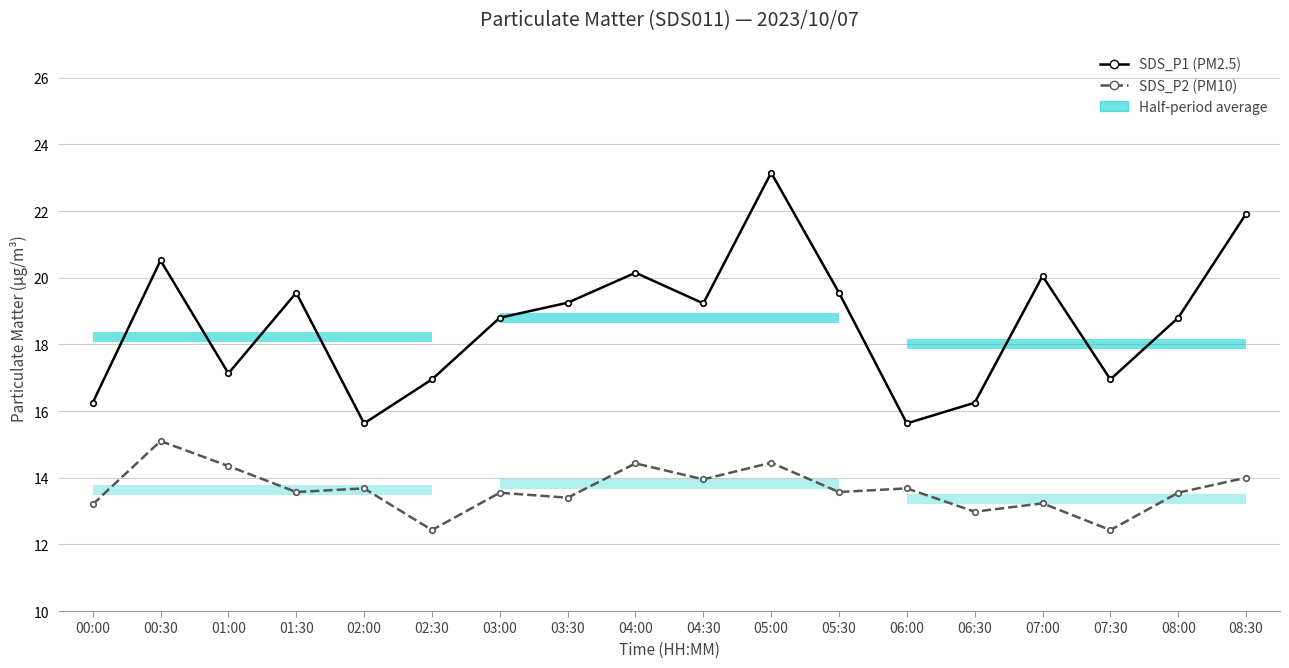

What is the label of the 4th point from the left?

01:30